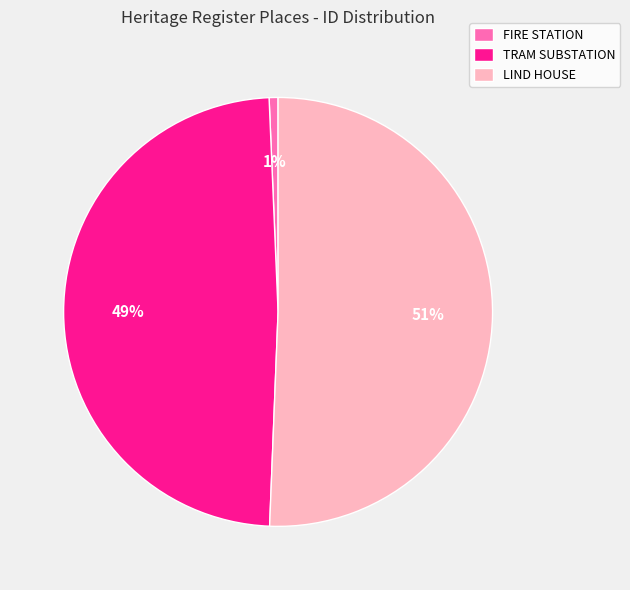

Combined, do FIRE STATION and LIND HOUSE account for over 50%?

Yes